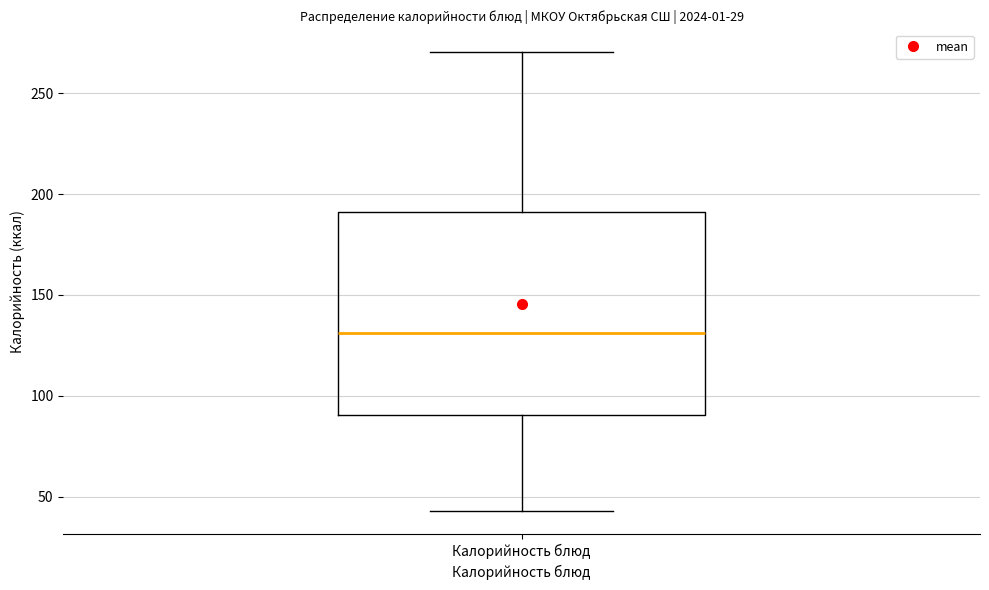

Read this box plot against the y-axis: the position of the median line, the range covered by the box, and the ends of both whiskers. The values are not printed on the chart, so give them approximately, as read against the axis.

median 130, box 90 to 190, whiskers 45 to 270